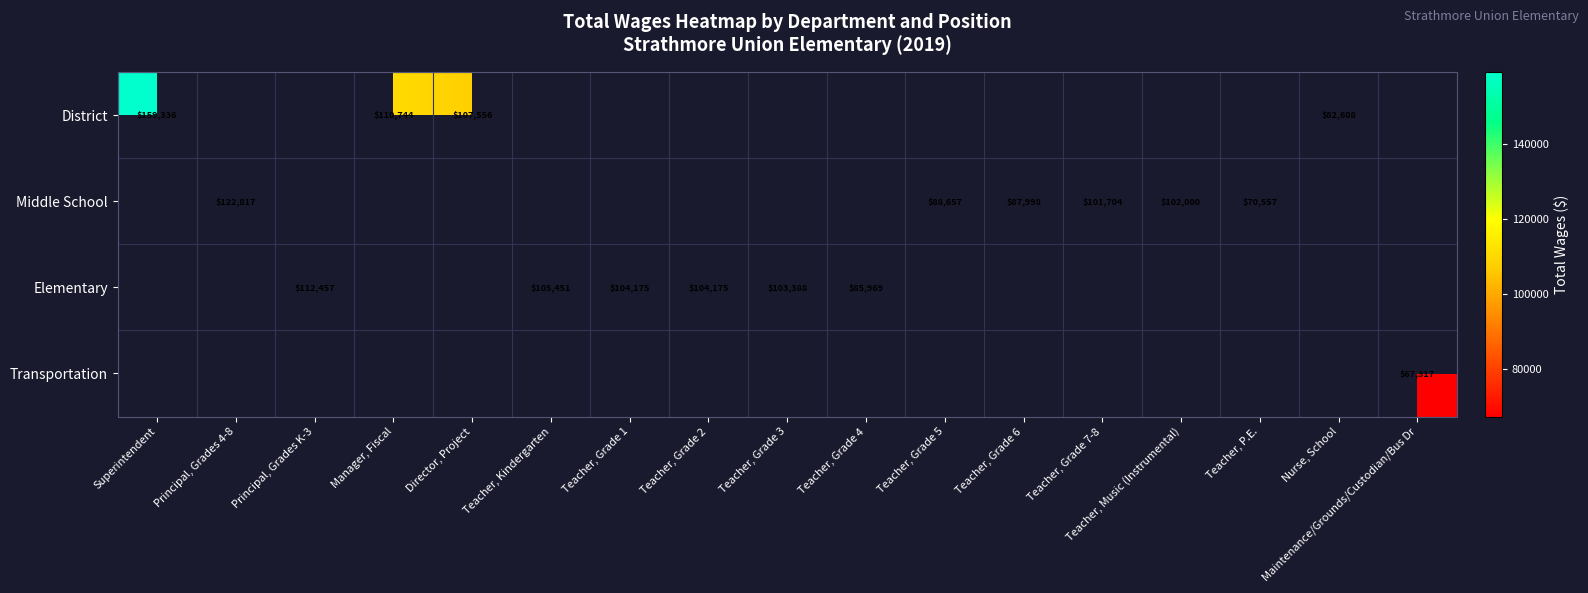

True or false: Middle School has a value of 70557 at Teacher, P.E..

True